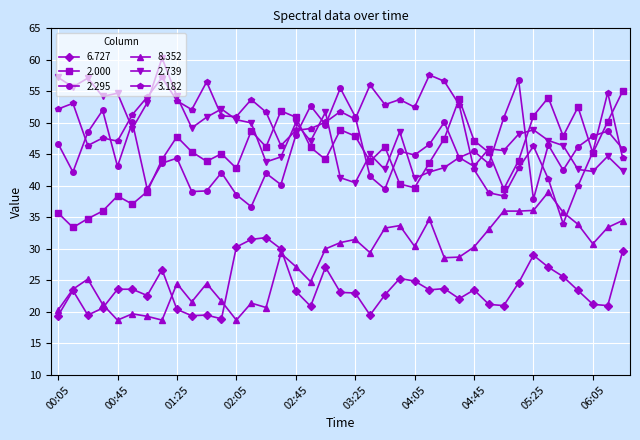

What is the value of the 8.352 point at the 26th from the left?

34.7